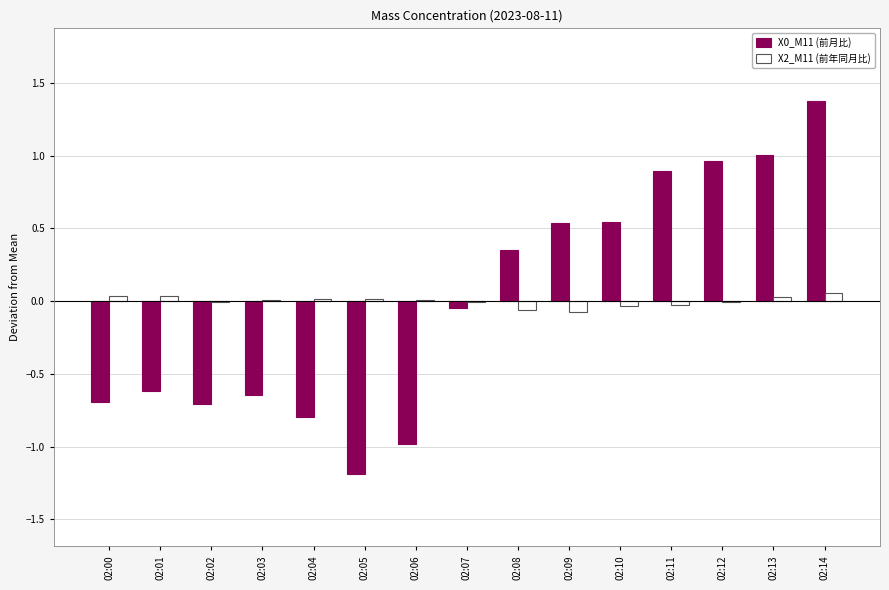

Is the value of X2_M11 (前年同月比) at 02:10 greater than the value of X0_M11 (前月比) at 02:09?

No